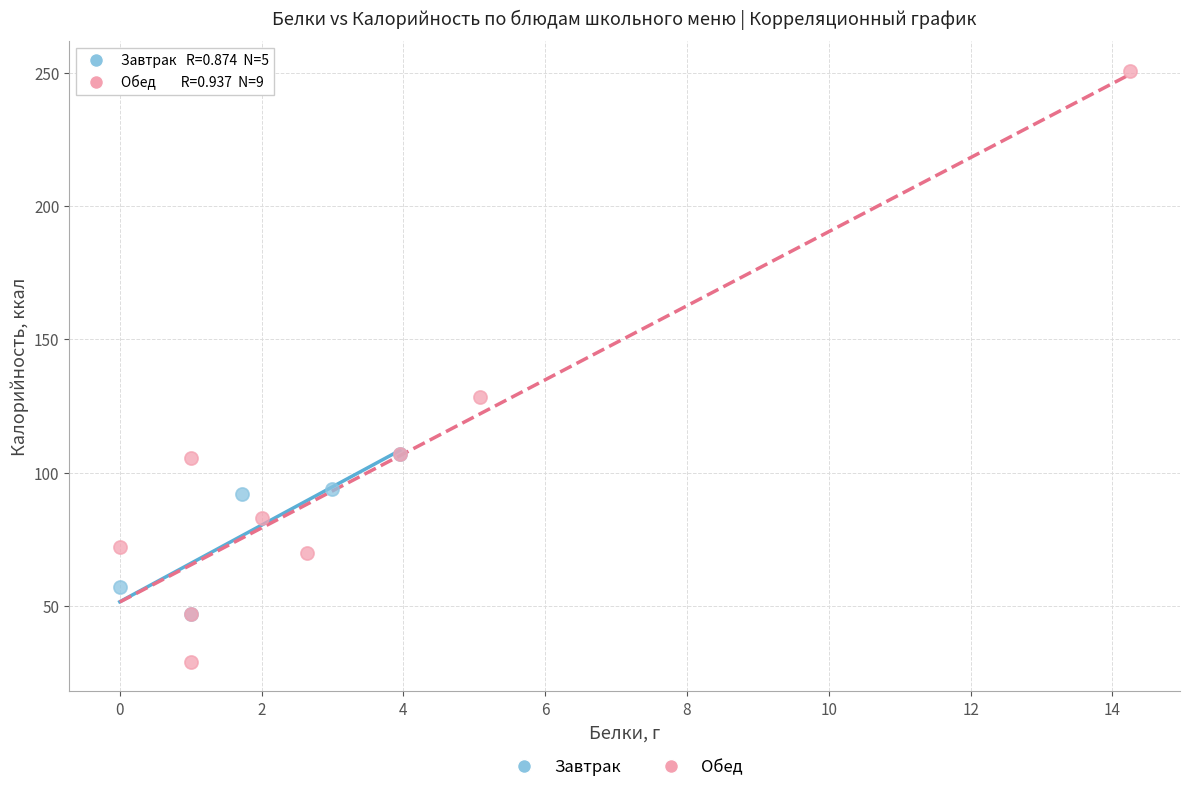

Which series has the widest spread of Y values?

Обед